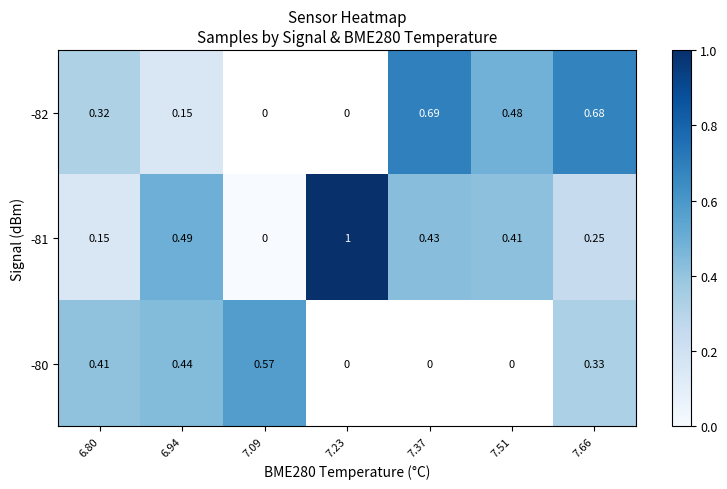

The row_1 series shows 1.0 at 7.23. True or false?

True